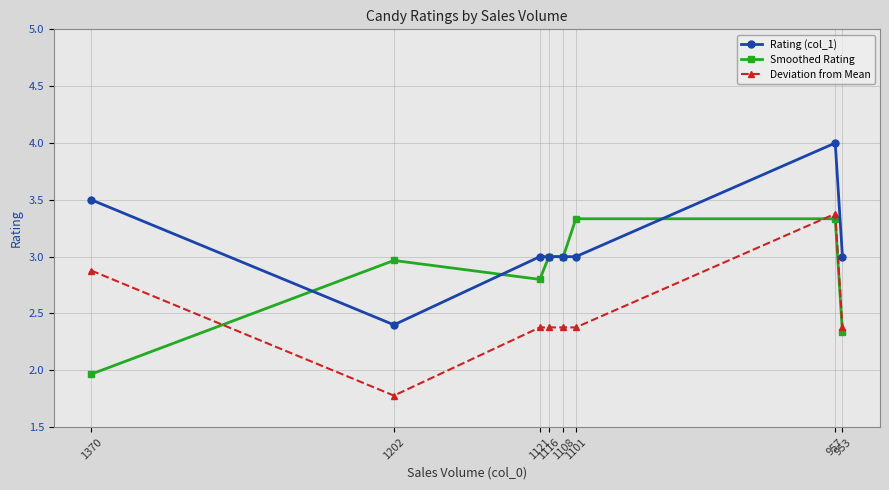

Where is the first local minimum for Rating (col_1)?

1202